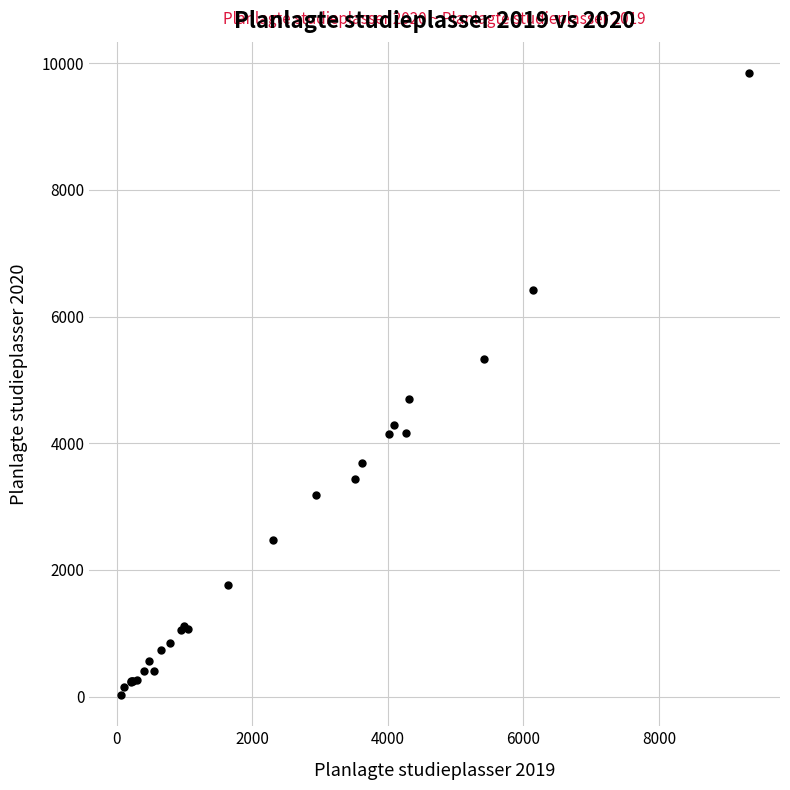

What Y value in the scatter plot is closest to 4934?

4691